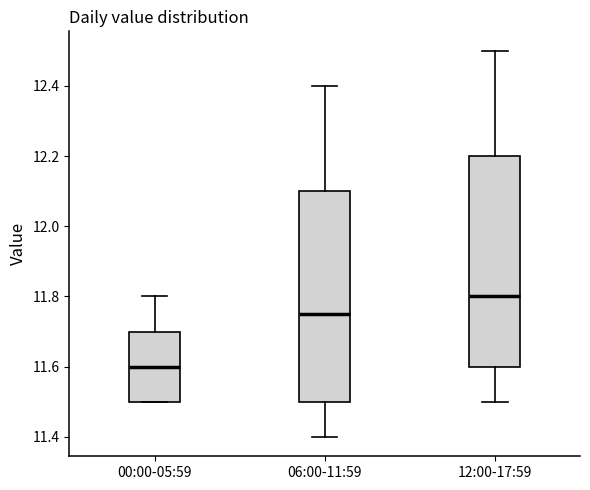

Where is the upper edge of the box for 12:00-17:59 on the y-axis? The values are not printed on the chart, so give them approximately, as read against the axis.

12.20